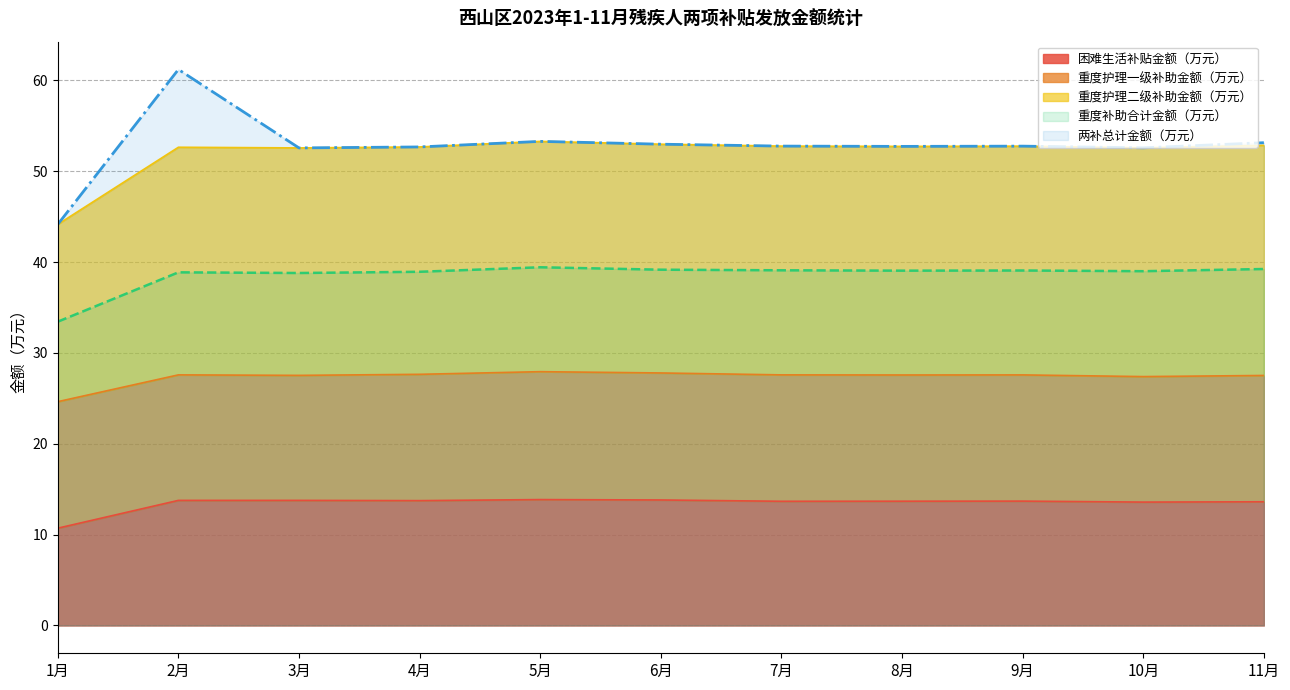

What is the average value of the 重度补助合计金额（万元） series?

38.6